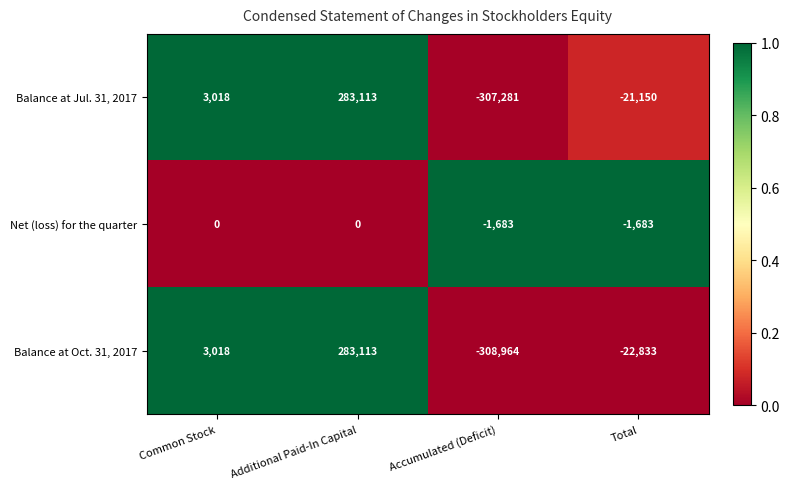

At which category does the chart reach its peak across all series?

Additional Paid-In Capital